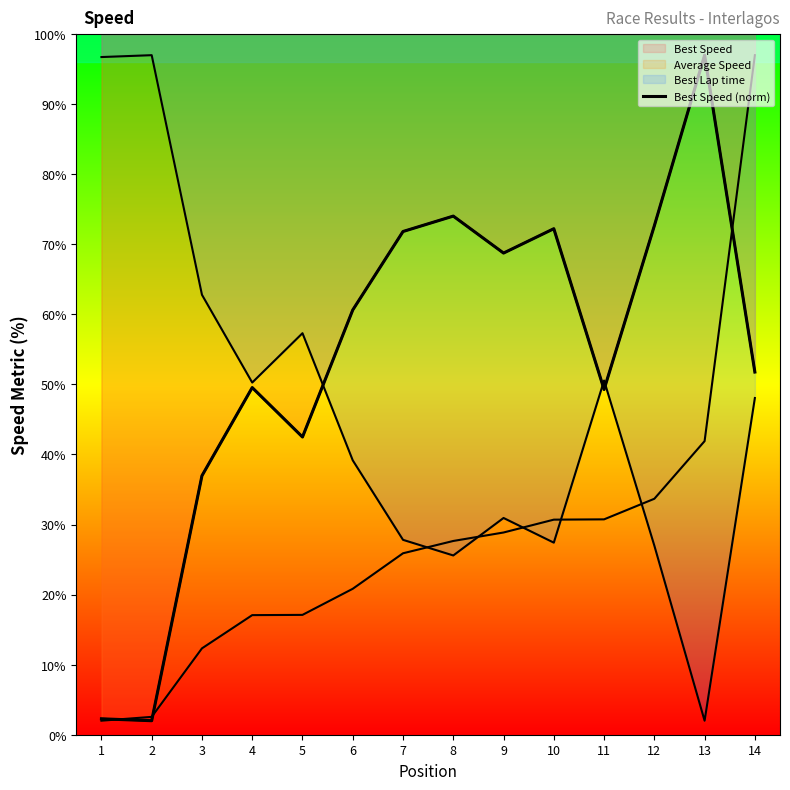

What is the change in value from 3 to 11?

+12.3